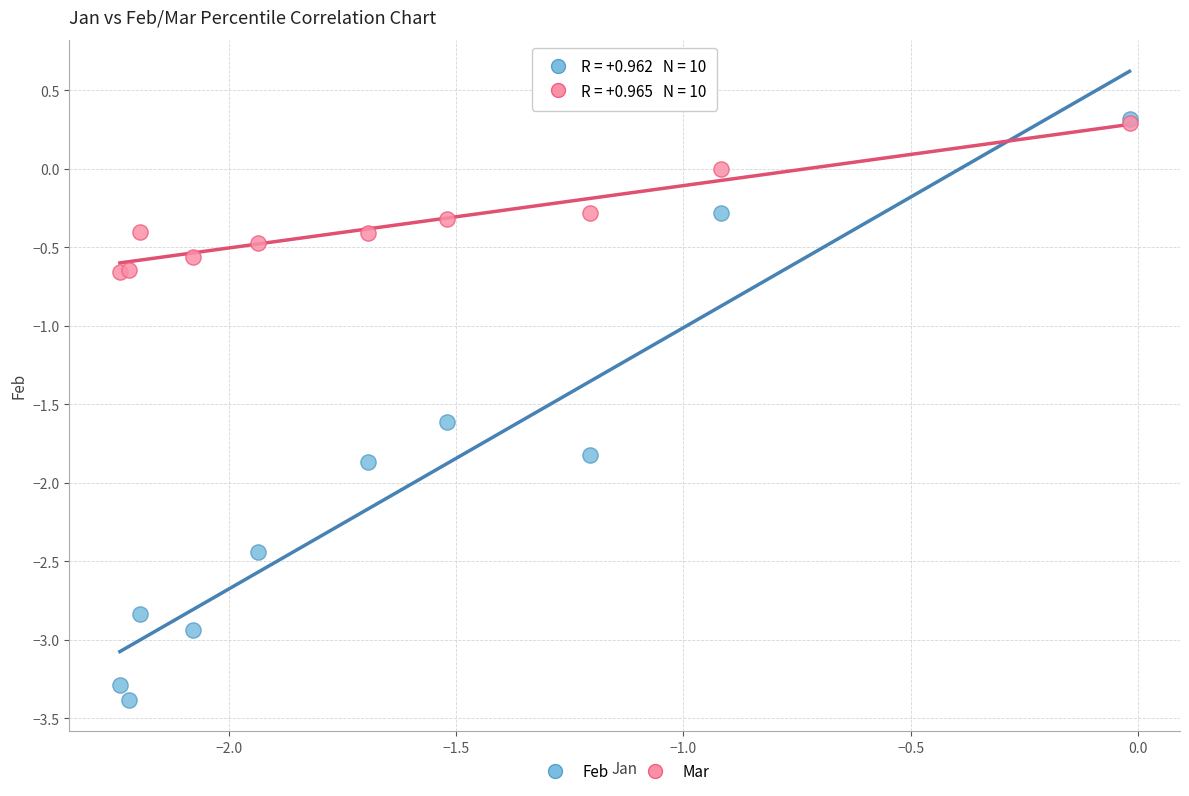

Which series has the widest spread of Y values?

Feb